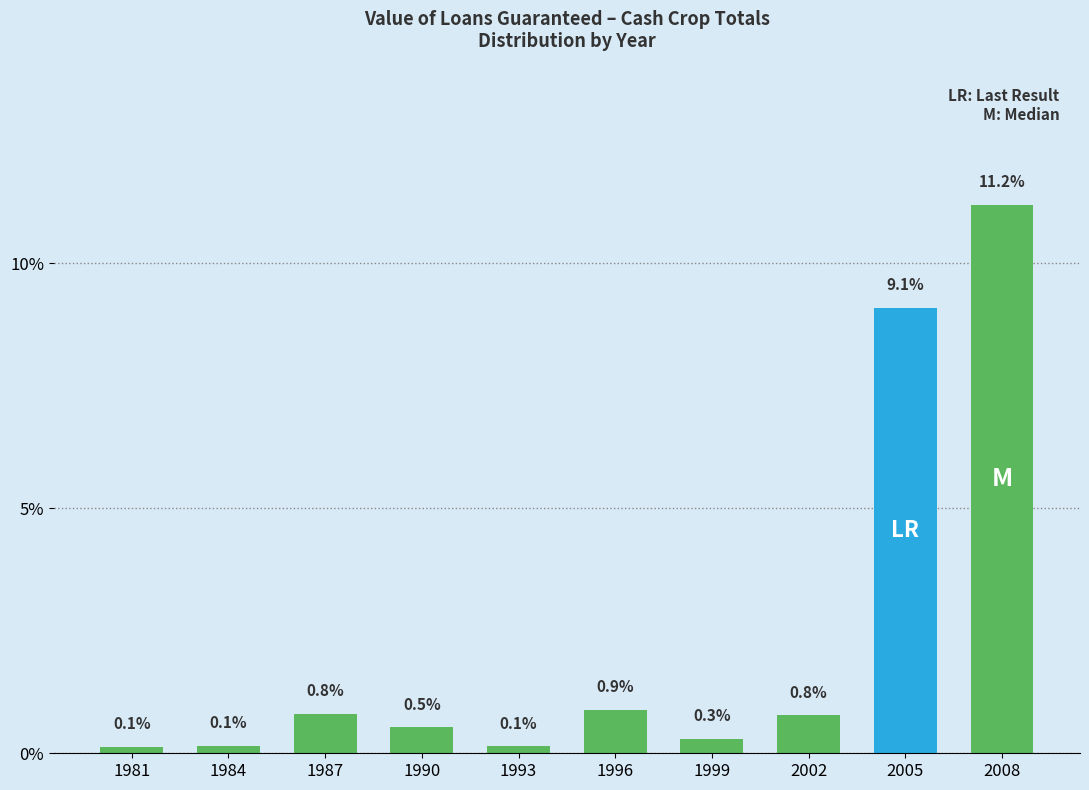

Reading right to left, list all the values displayed in this chart.

2008=11.2	2005=9.1	2002=0.8	1999=0.3	1996=0.9	1993=0.1	1990=0.5	1987=0.8	1984=0.1	1981=0.1